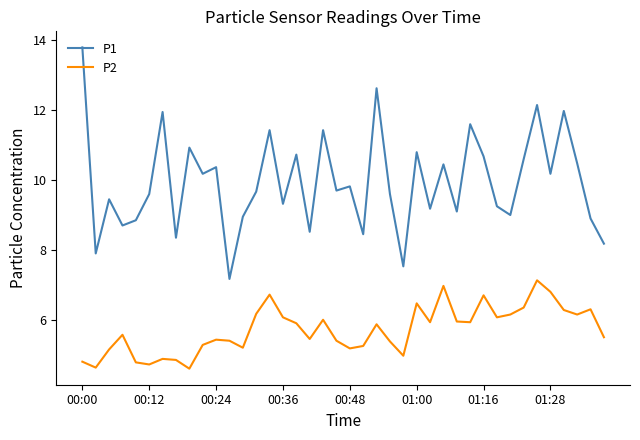

Which series has the largest total across all categories?

P1